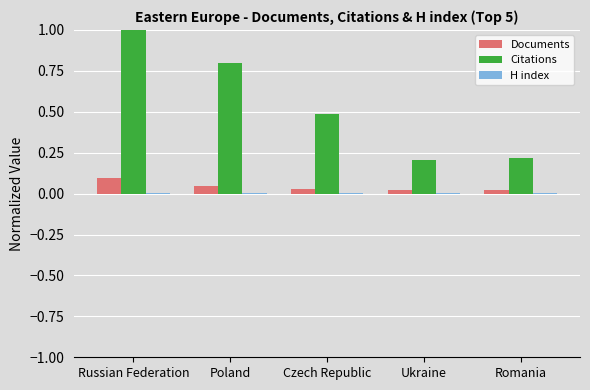

At which category is the sum across all series the highest?

Russian Federation